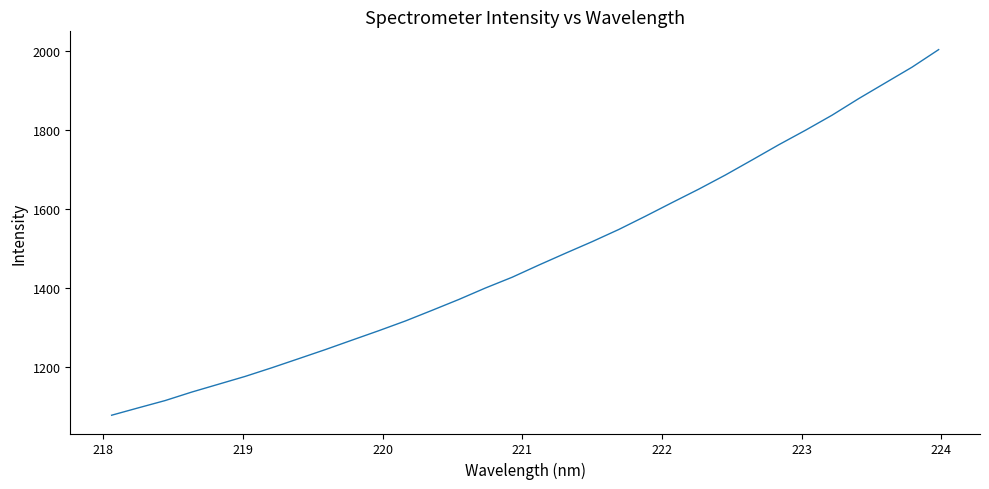

What is the minimum value shown in the chart?

1077.3